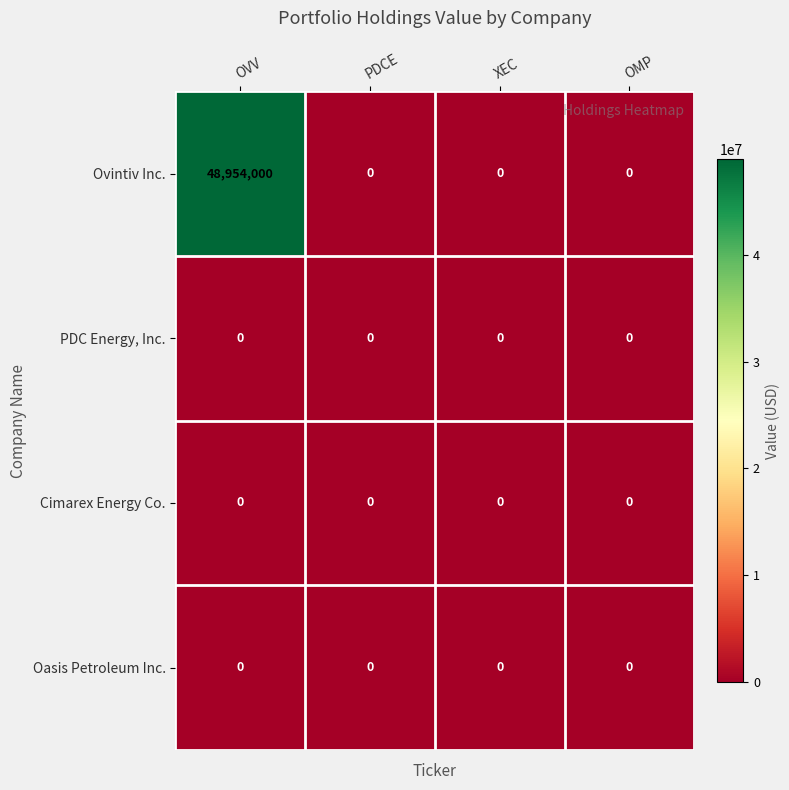

At which label does Ovintiv Inc. reach its peak?

OVV